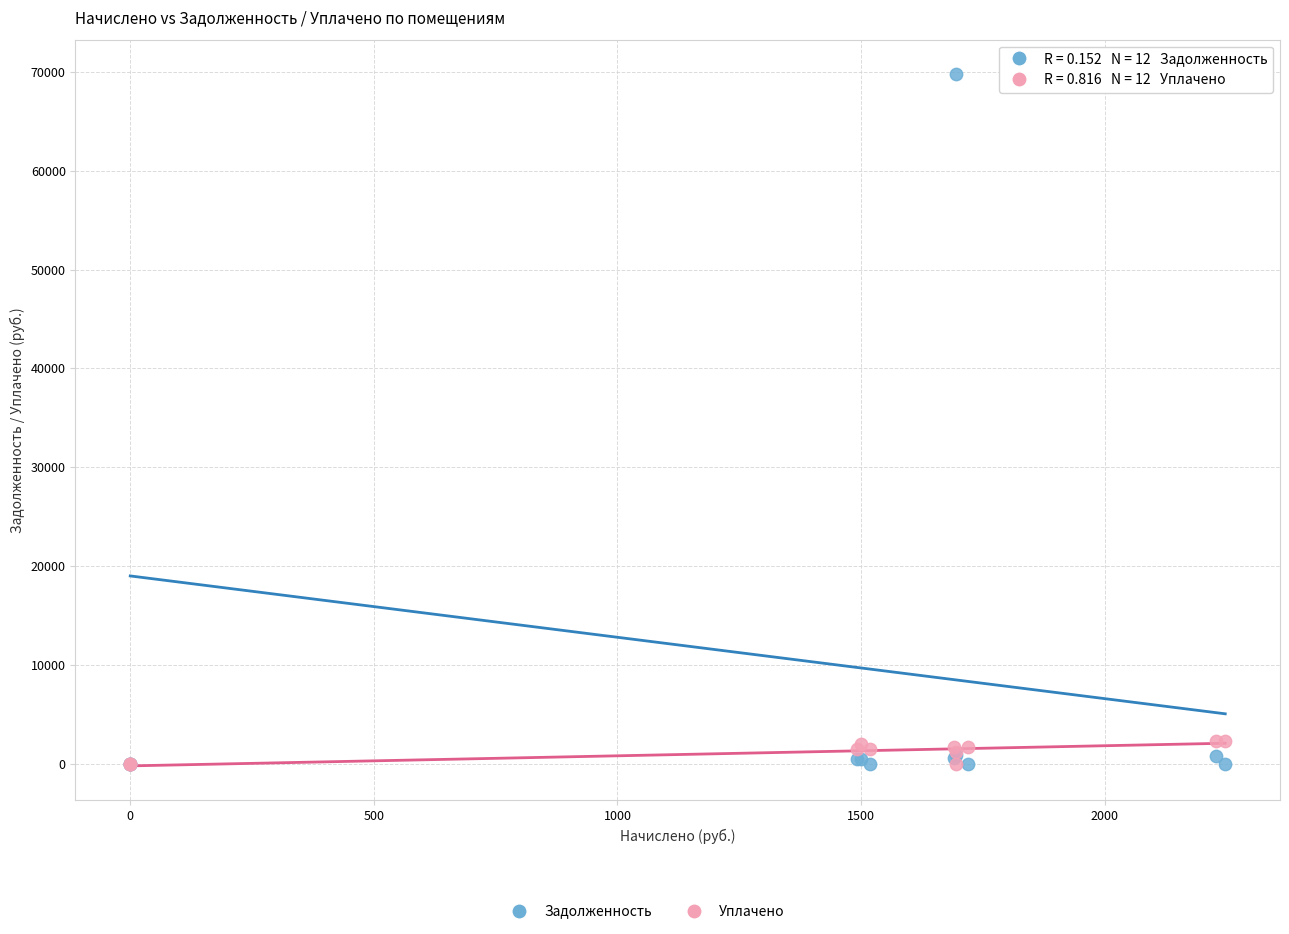

Which series reaches the maximum Y coordinate?

Задолженность